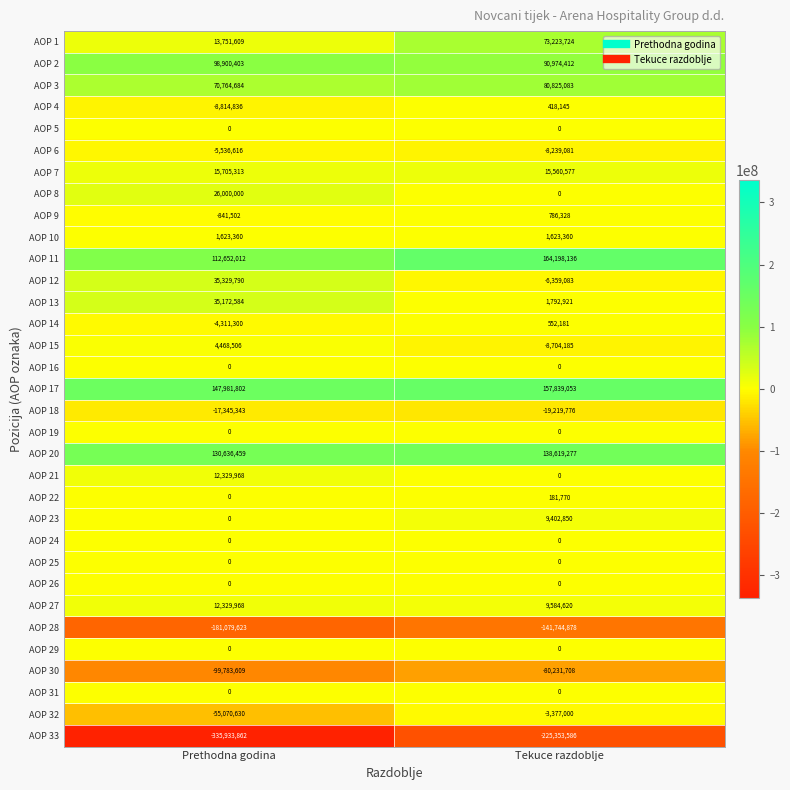

Rank the categories by AOP 11 value from lowest to highest.

Prethodna godina, Tekuce razdoblje